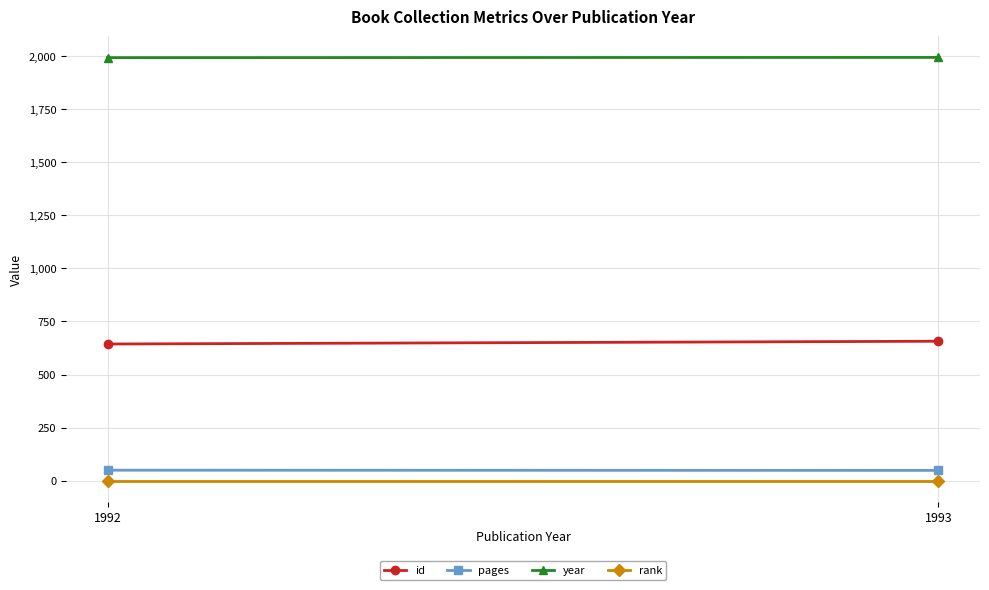

What are all the series names shown in the legend?

id, pages, year, rank